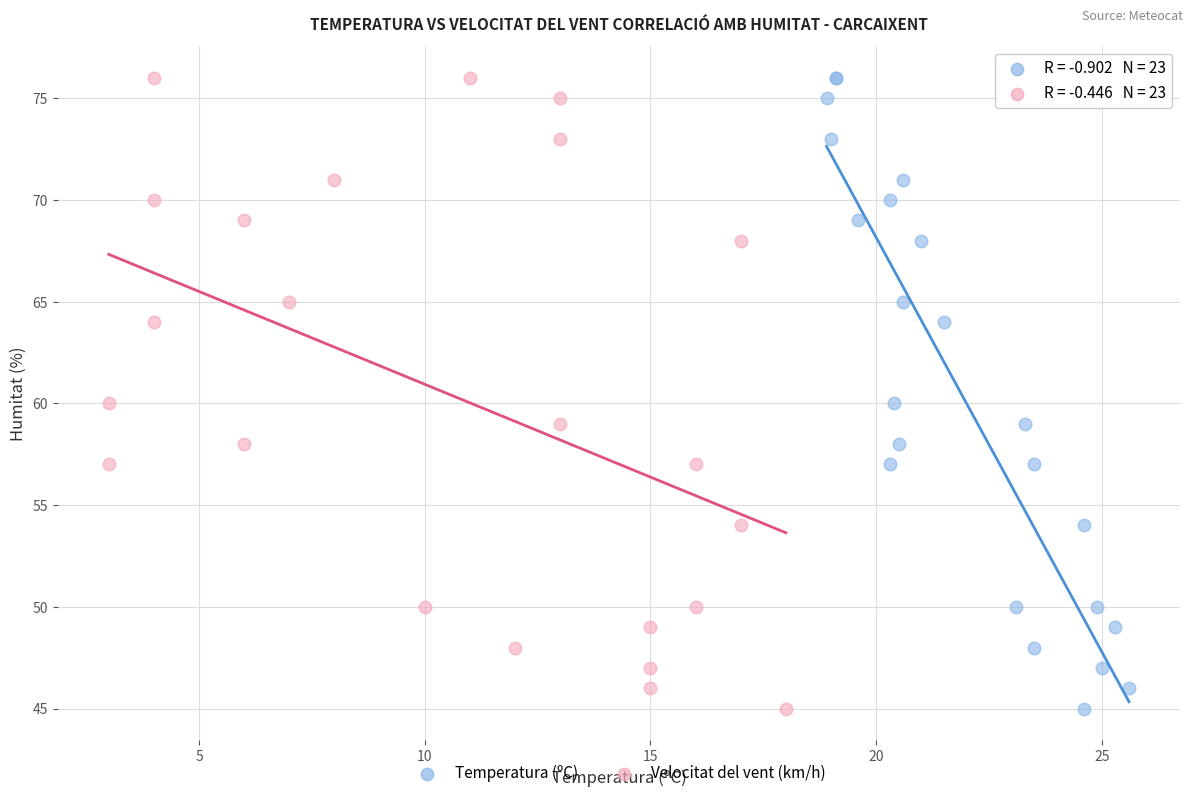

What are all the series names shown in the legend?

Temperatura (ºC), Velocitat del vent (km/h)